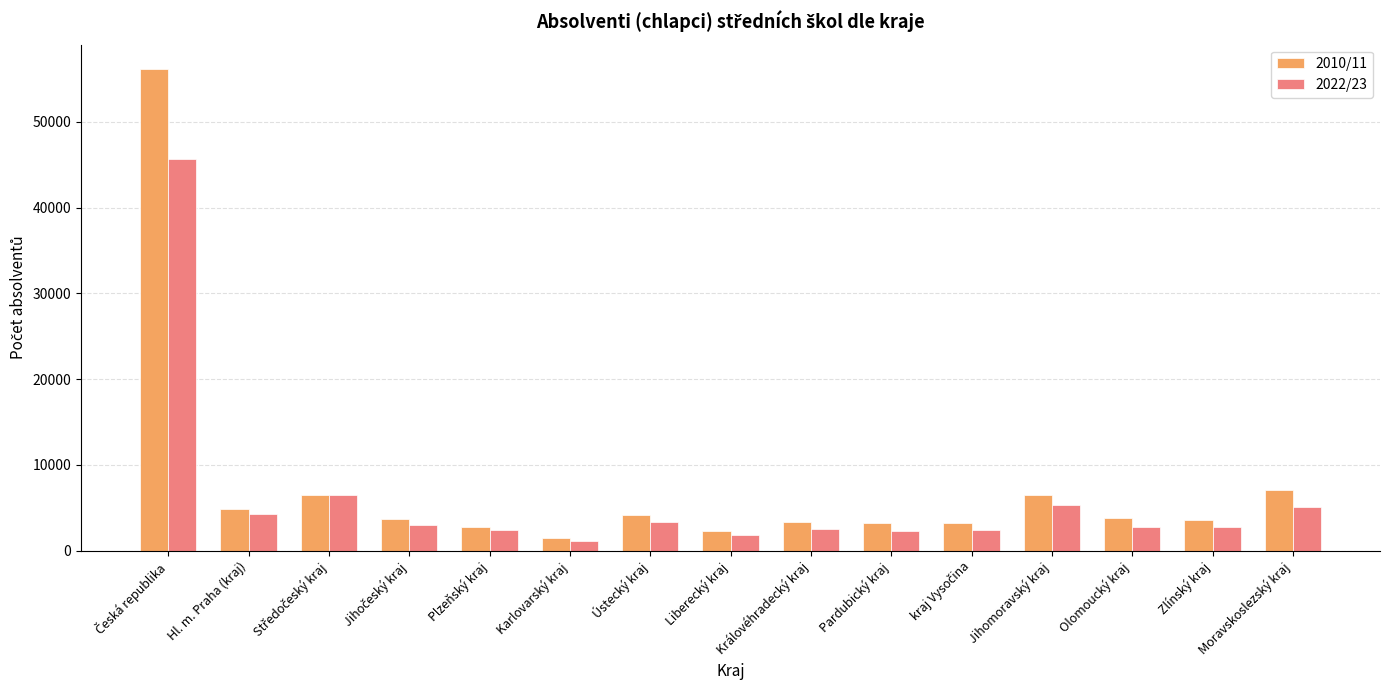

True or false: 2022/23 has a value of 5112 at Moravskoslezský kraj.

True